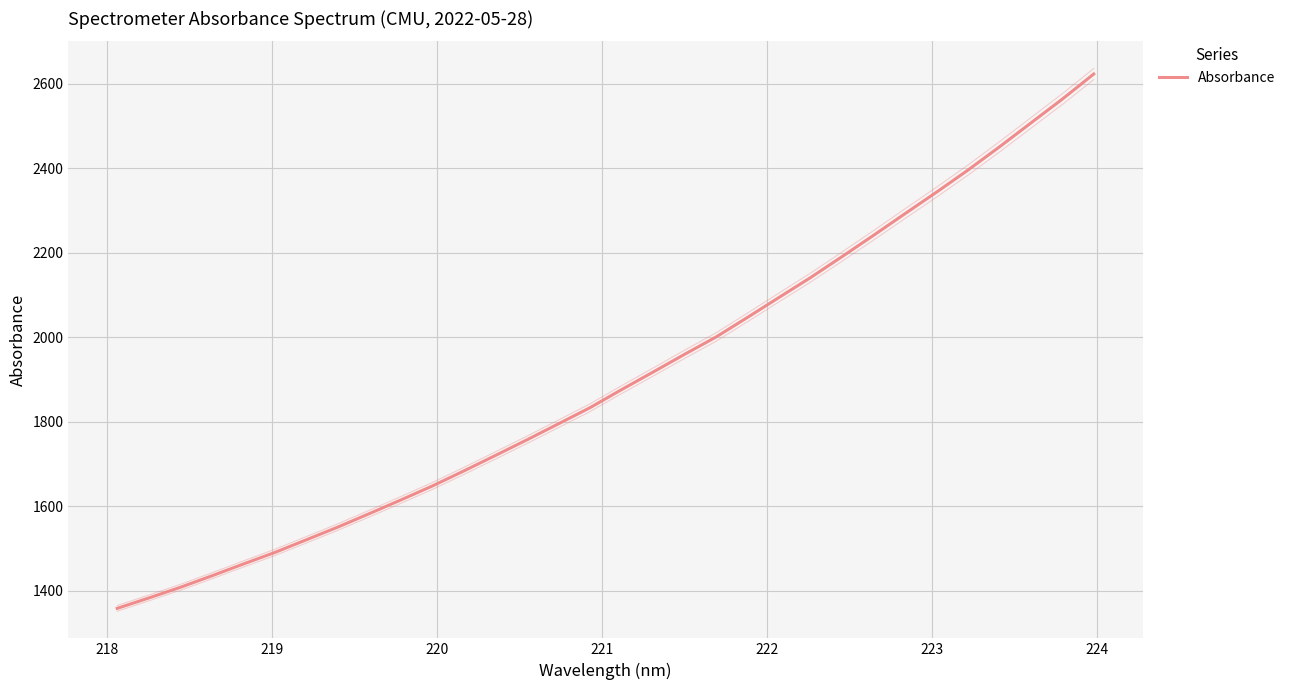

True or false: the data has more than 0 interior local peaks.

False